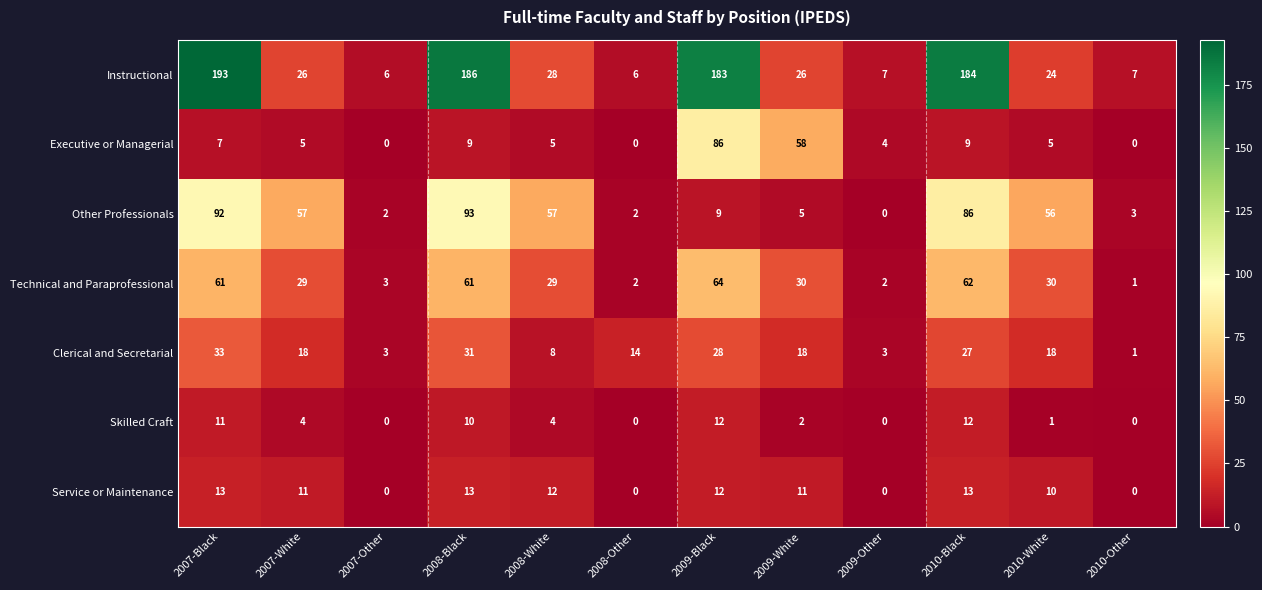

What is the maximum value for Executive or Managerial?

86